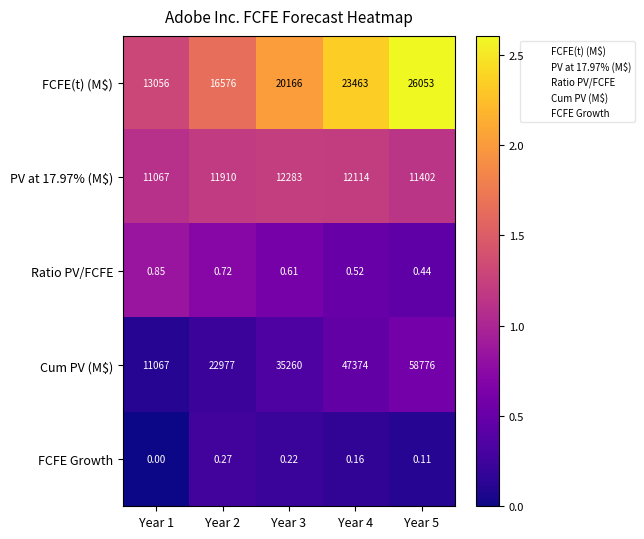

Is the value of PV at 17.97% (M$) at Year 4 greater than the value of Ratio PV/FCFE at Year 4?

Yes